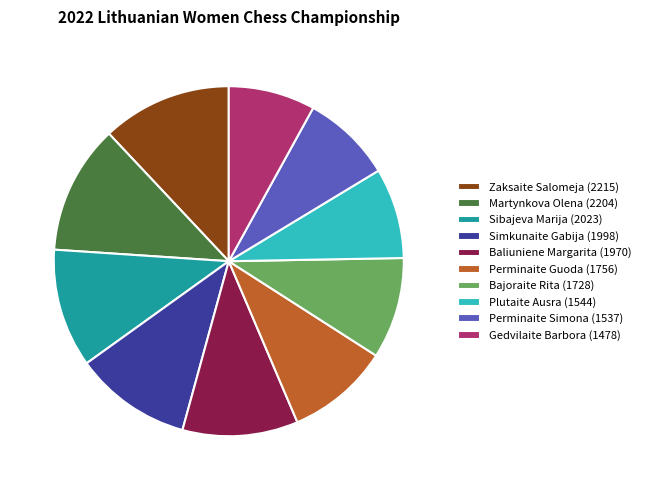

What is the ratio of the value at Simkunaite Gabija (1998) to the value at Perminaite Guoda (1756)?

1.1